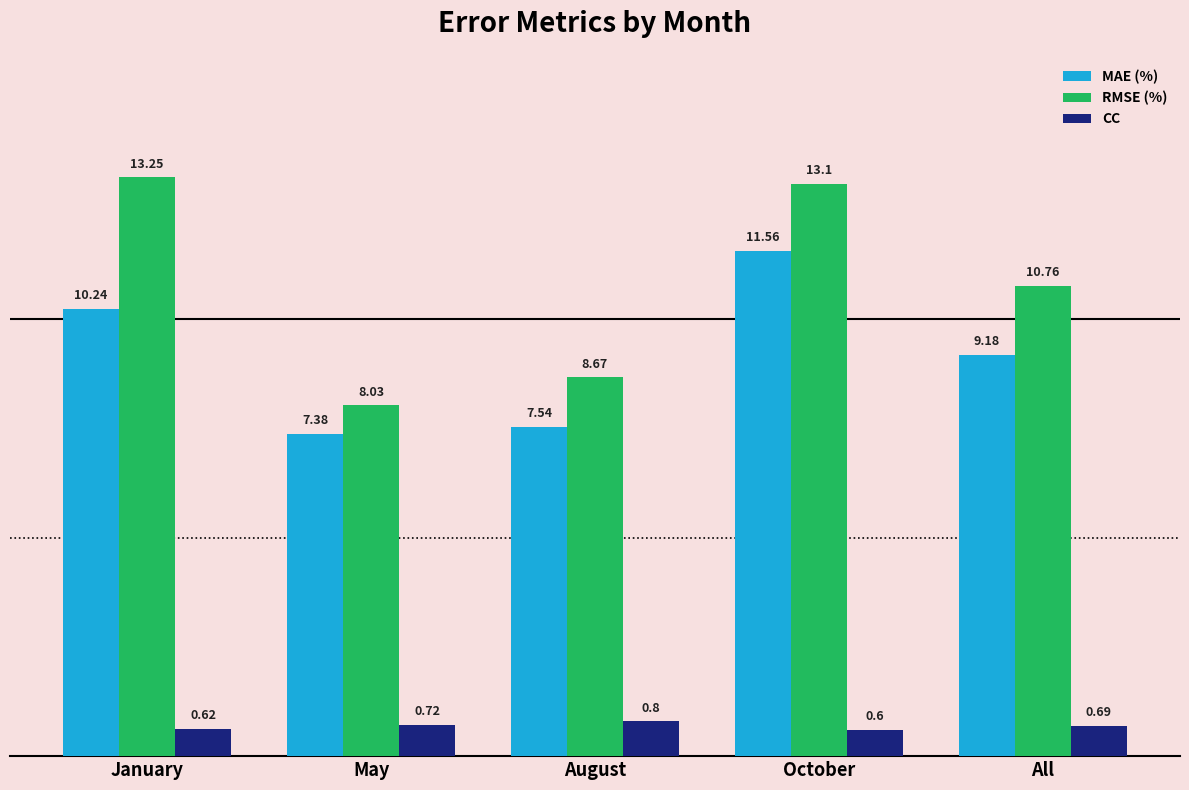

At which label does MAE (%) reach its peak?

October